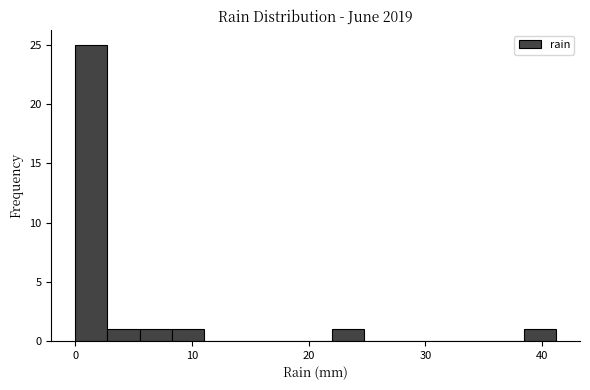

Around what value on the x-axis is the tallest bar? Give the approximate position of its centre, as read against the axis.

1